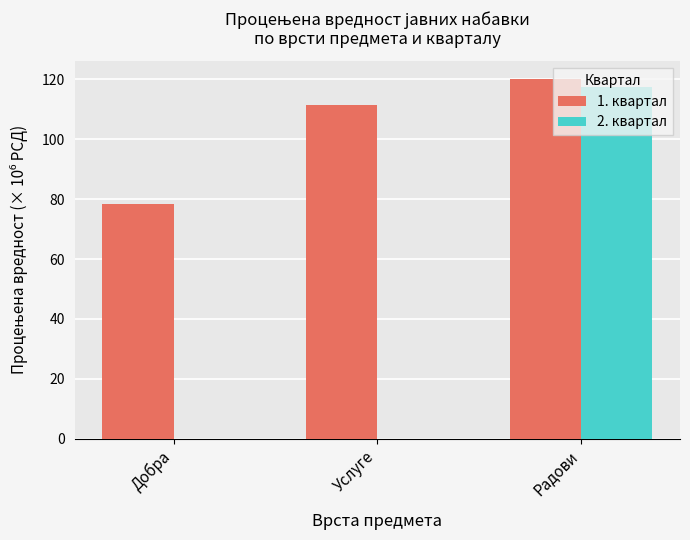

What is the maximum value shown in the chart?

120.1